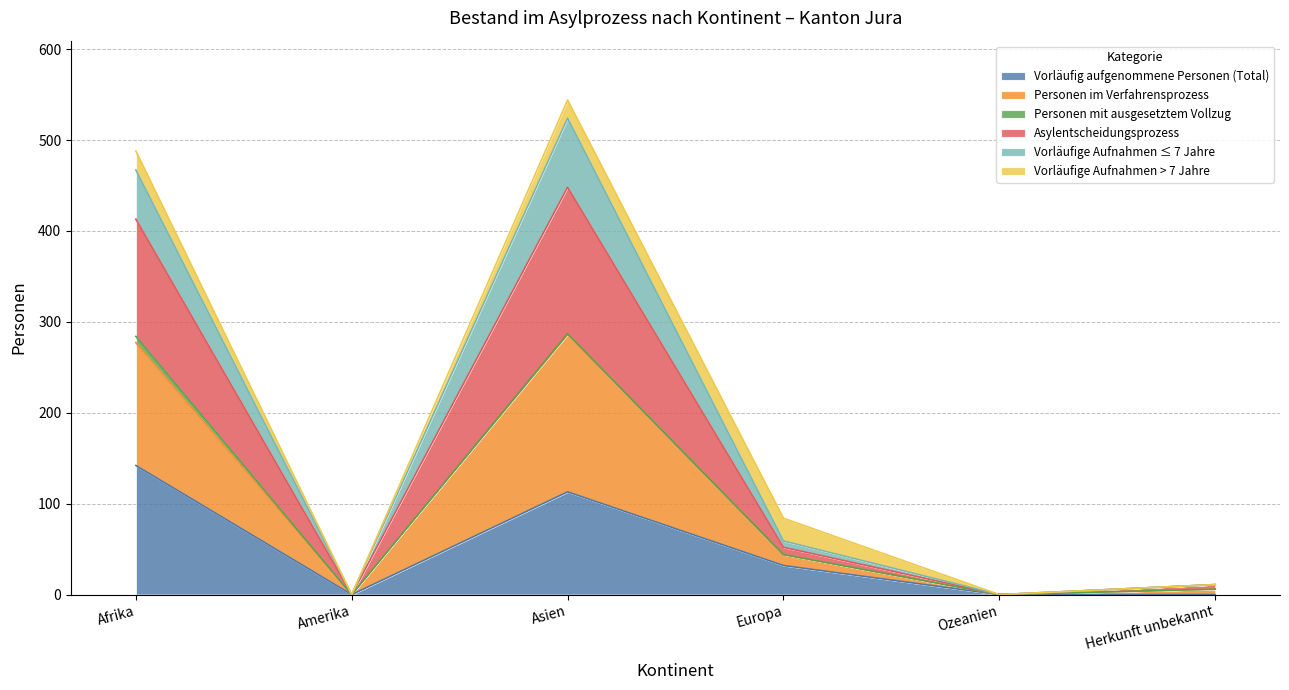

Is it true that Vorläufig aufgenommene Personen (Total) equals 194 at Afrika?

False